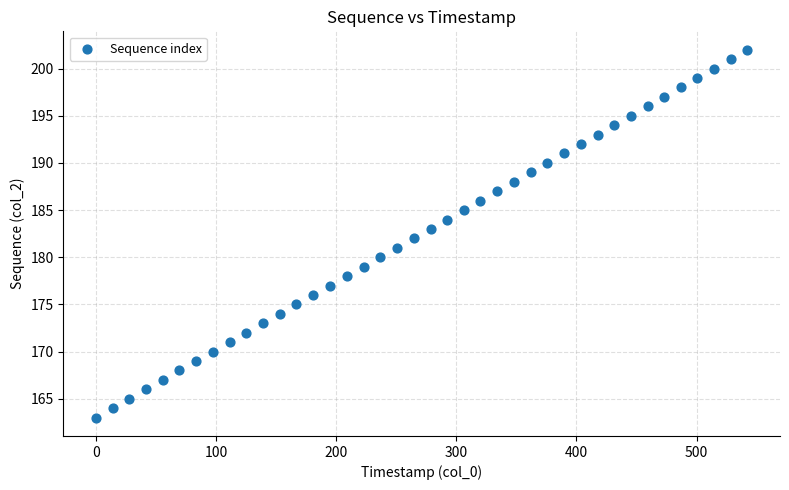

What is the range of Y values (max minus min)?

39